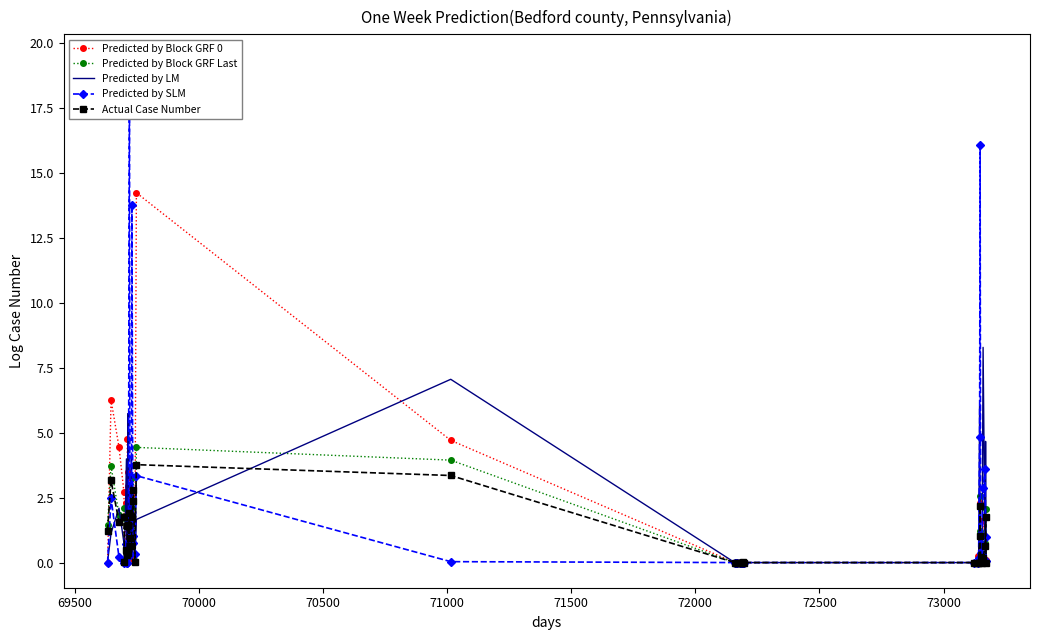

What is the maximum value for Predicted by Block GRF 0?

14.2